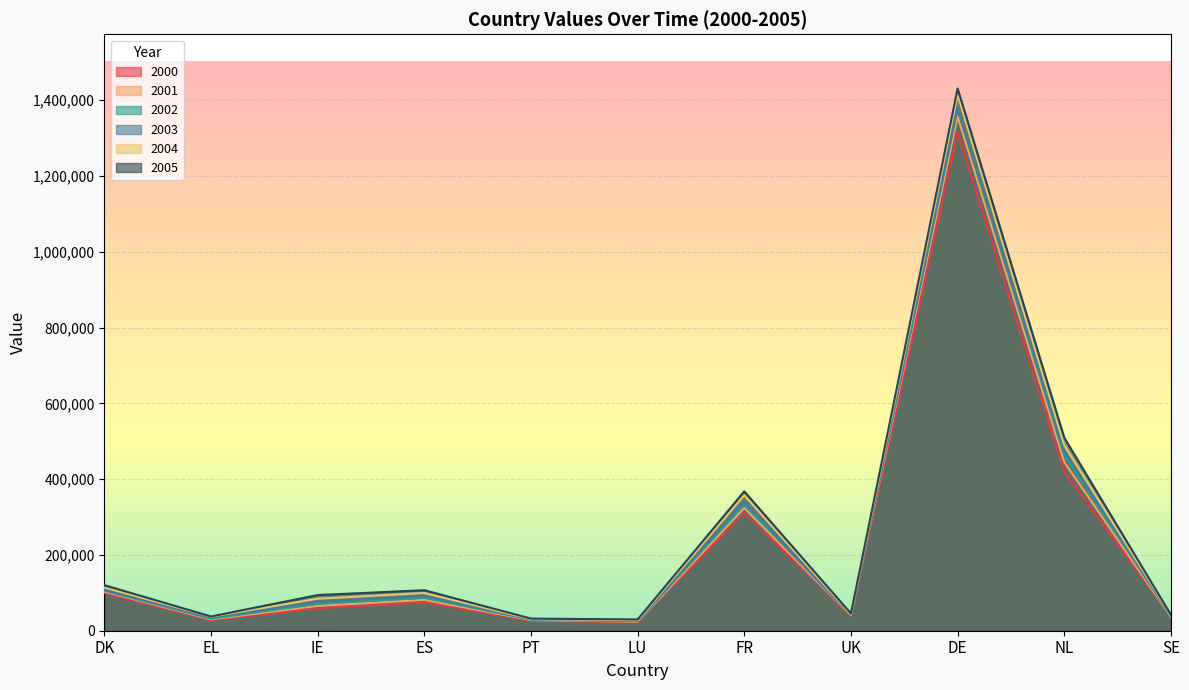

Reading left to right, extract all data points from this chart.

2000: 99708.0	27934.4	59228.0	75298.3	26354.6	23201.0	311736.9	39856.8	1315063.4	418564.3	37950.7
2001: 103437.2	29993.1	65546.8	81468.7	28004.4	23526.0	323846.7	40156.8	1356626.0	445028.9	36230.7
2002: 105642.9	31773.8	70980.2	86764.7	29162.0	24768.0	333442.8	40555.6	1377097.7	462151.5	38335.3
2003: 108363.7	34476.3	76740.1	92719.1	29628.5	25877.0	342439.1	40154.0	1380110.5	473323.7	39555.1
2004: 114031.0	37111.5	84445.8	99513.5	30678.6	27661.0	357663.9	42519.3	1414316.1	489020.1	40950.3
2005: 120284.0	37556.6	94069.6	106906.4	32007.4	29734.0	367695.6	45342.3	1430581.5	509256.6	41929.6